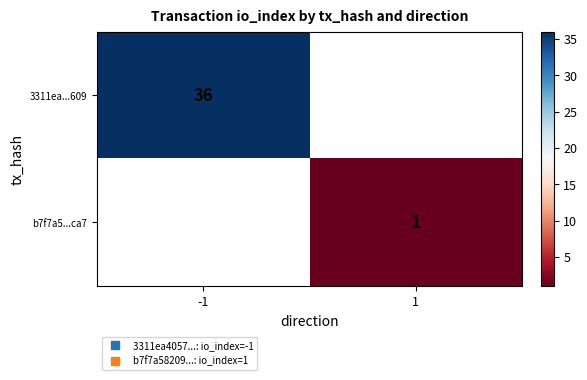

At which label does b7f7a5...ca7 reach its minimum?

-1